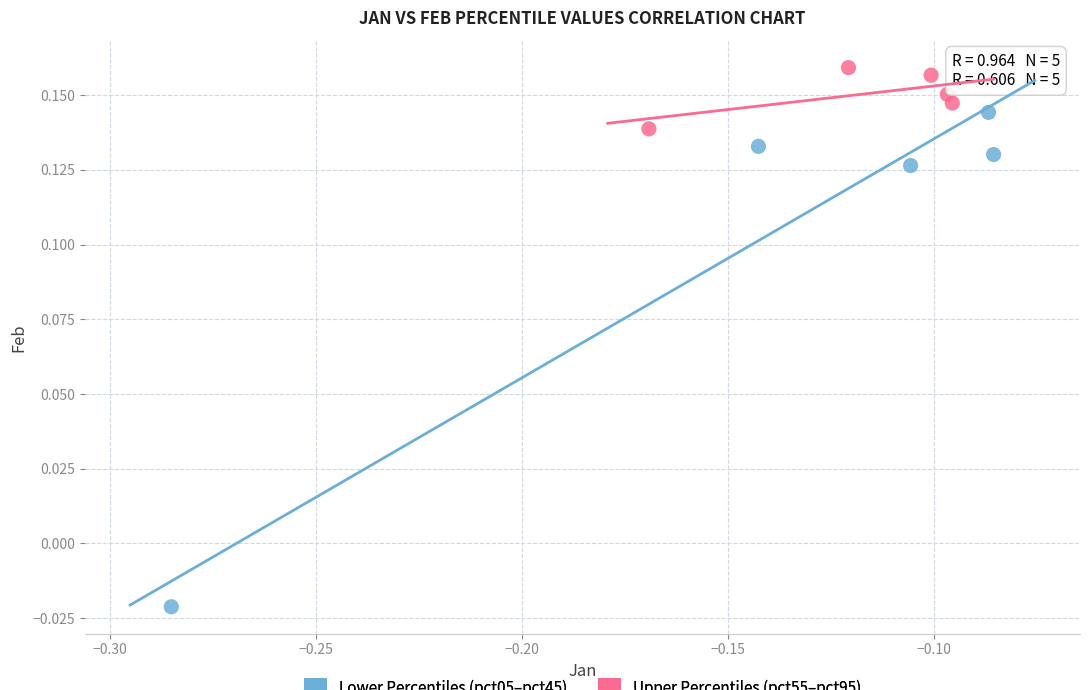

Which series contains the lowest Y value?

Lower Percentiles (pct05–pct45)